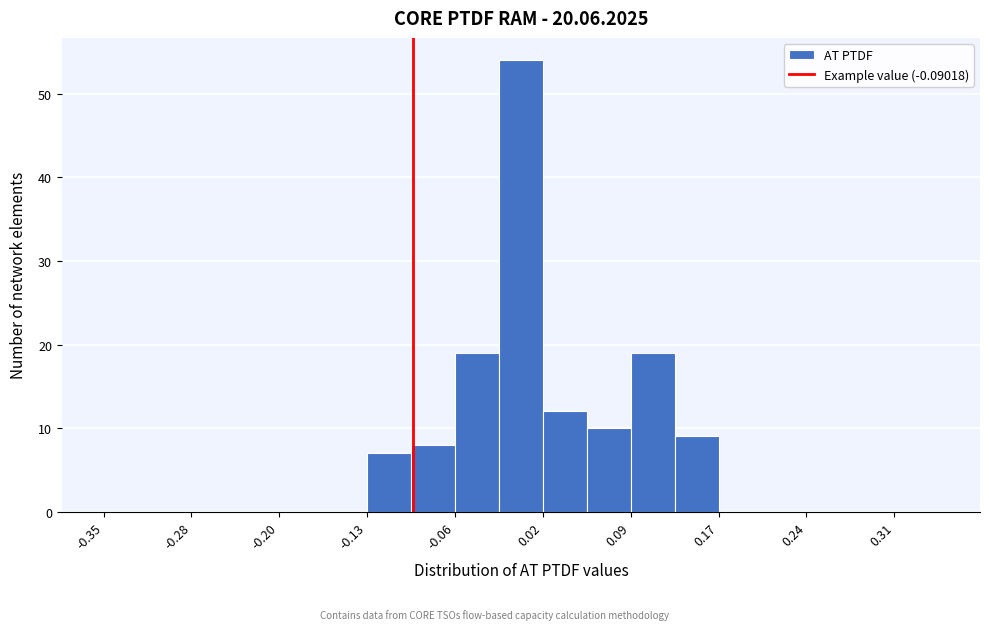

Read against the x-axis, roughly where is the centre of the tallest bar?

0.00